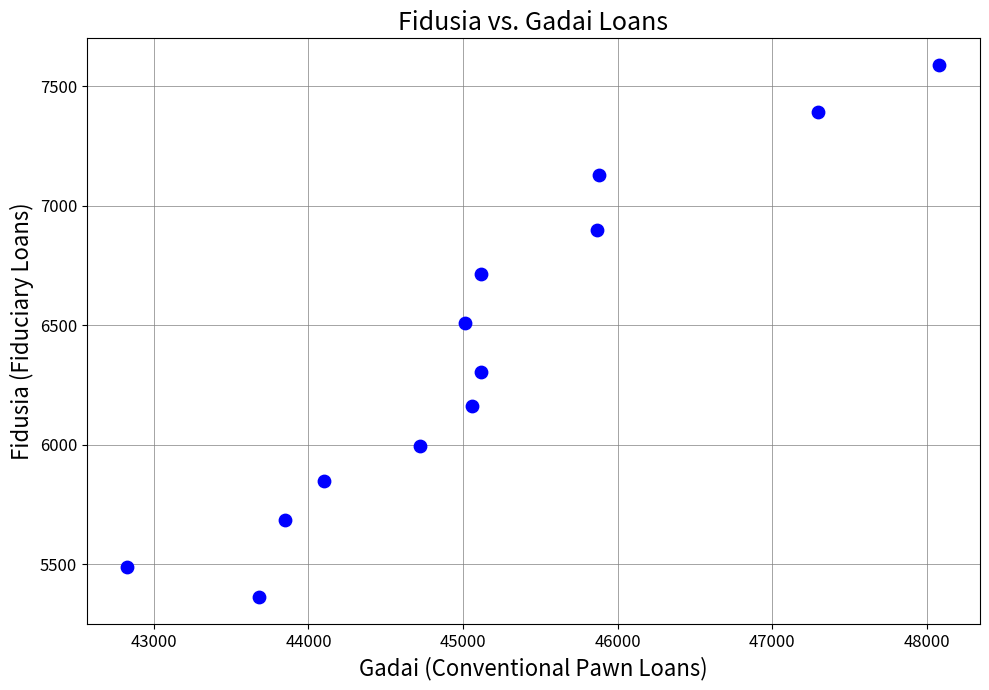

What Y value in the scatter plot is closest to 6474?

6509.4